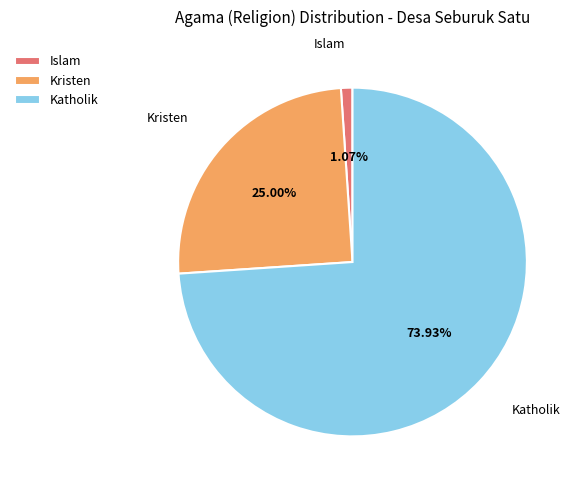

Combined, what portion of the pie is Islam and Kristen?

26.1%